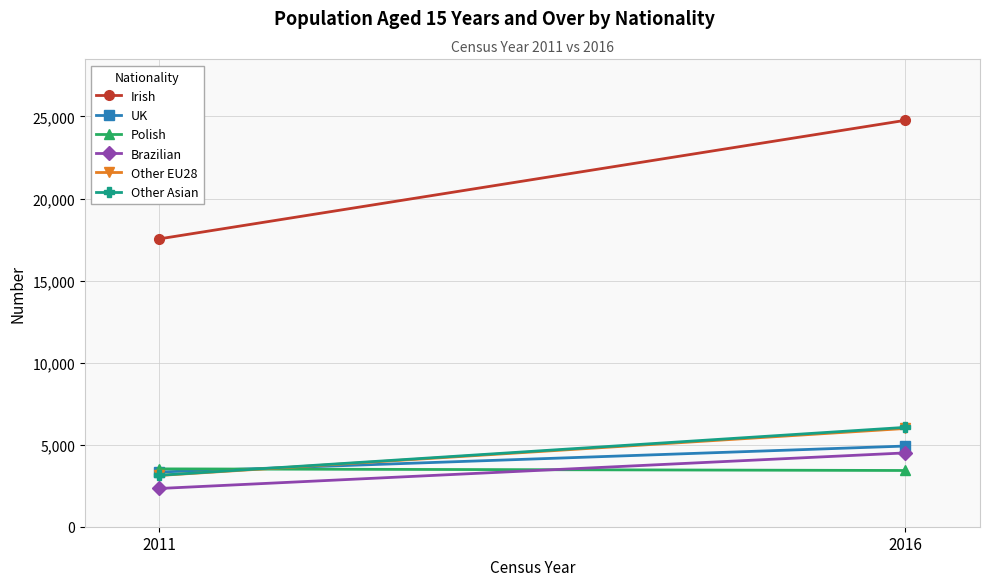

True or false: Brazilian has a value of 3661 at 2011.

False